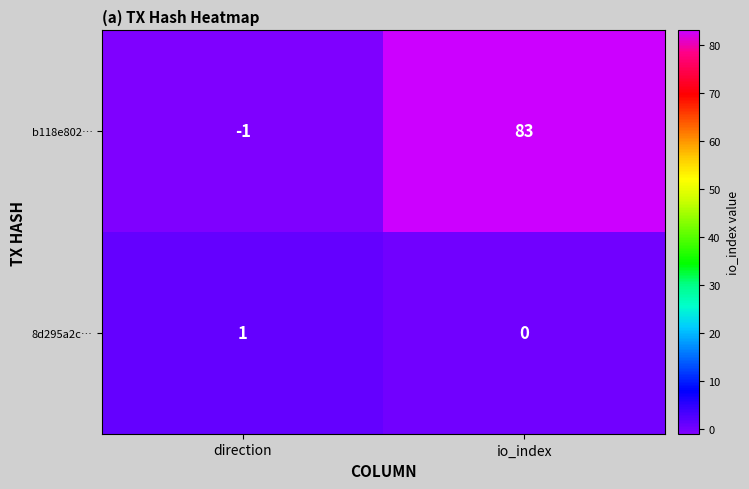

Where is b118e802… nearest to the value 41?

direction